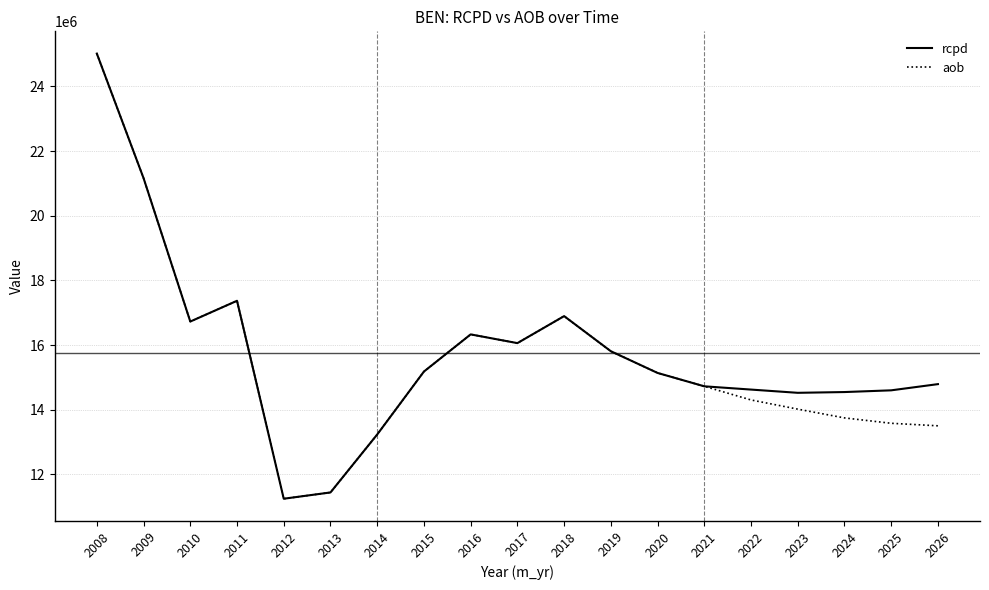

True or false: rcpd has a value of 17419386.1 at 2014.

False